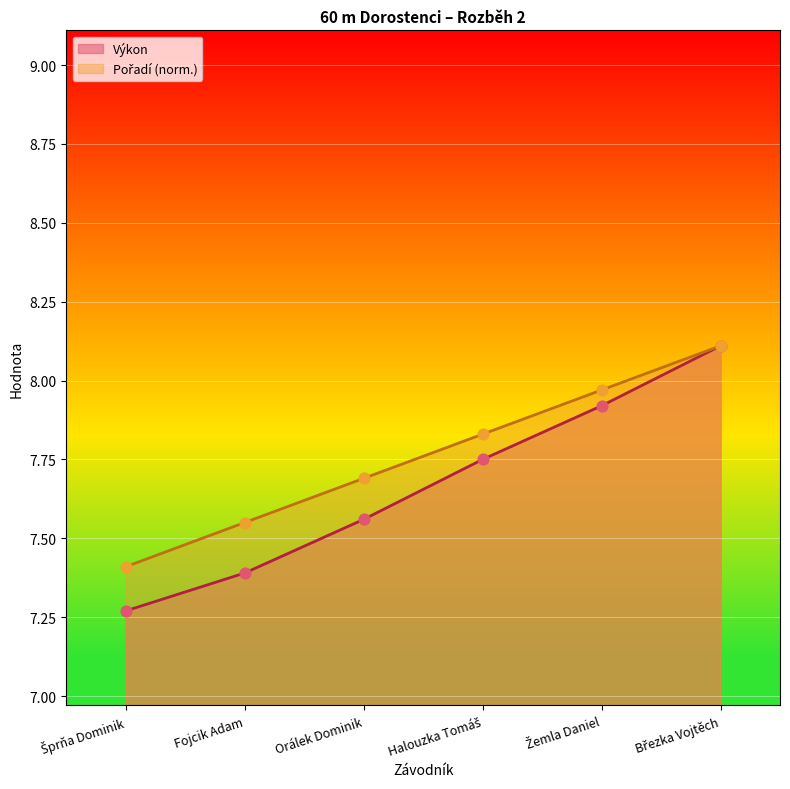

Which series has the widest spread of values?

Výkon